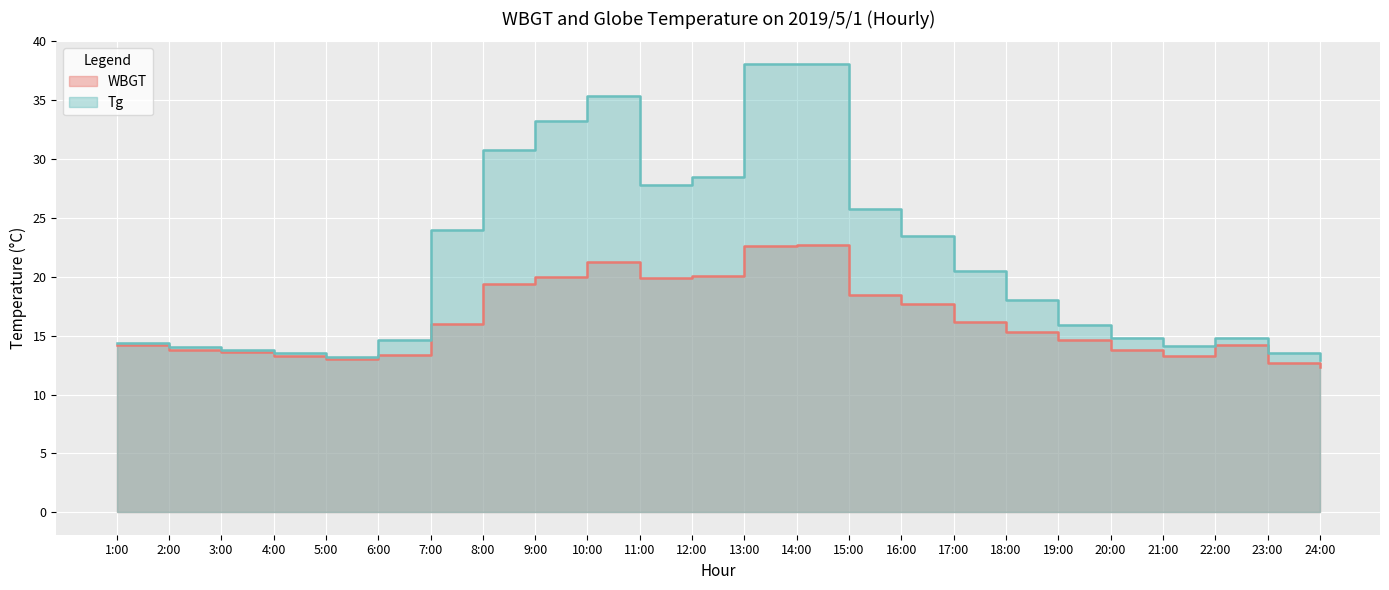

True or false: WBGT and Tg cross at least once.

False